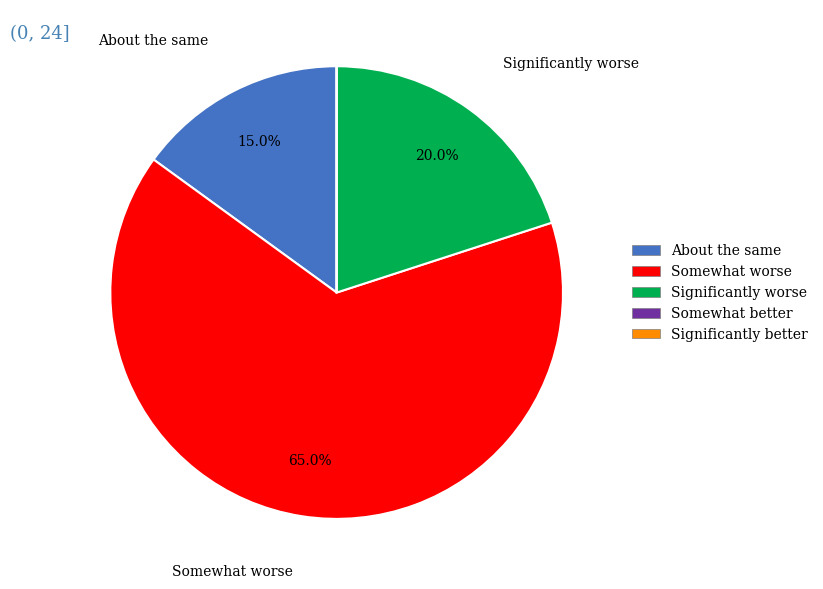

What percentage is NOT represented by About the same?

85.0%